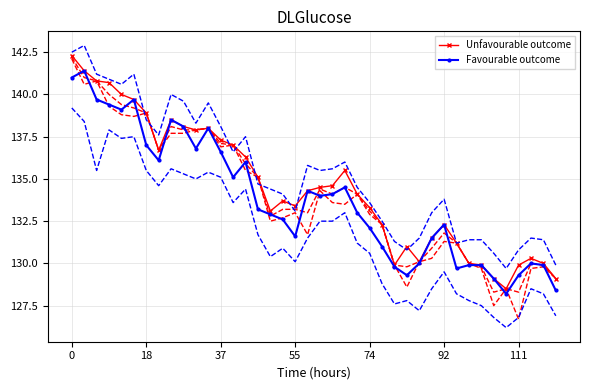

Reading left to right, transcribe all the data shown in this chart.

Unfavourable outcome: 142.3	141.4	140.8	140.7	140.0	139.7	138.9	136.7	138.5	138.1	137.9	138.0	137.3	137.0	136.3	135.1	133.1	133.7	133.4	134.3	134.5	134.6	135.5	134.1	133.3	132.3	129.9	131.0	130.1	131.5	132.3	131.2	130.0	129.9	129.1	128.5	129.9	130.3	130.0	129.1
Favourable outcome: 141.0	141.4	139.7	139.4	139.1	139.7	137.0	136.1	138.5	138.1	136.8	138.0	136.6	135.1	136.0	133.2	132.9	132.6	131.6	134.3	134.0	134.1	134.5	133.0	132.1	131.0	129.8	129.3	130.0	131.5	132.3	129.7	129.9	129.9	129.1	128.2	129.3	130.0	129.9	128.4